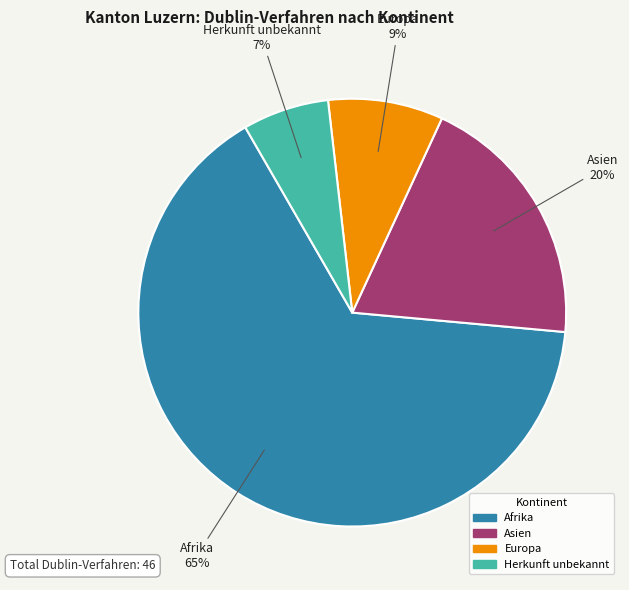

Does any single category account for the majority?

Yes